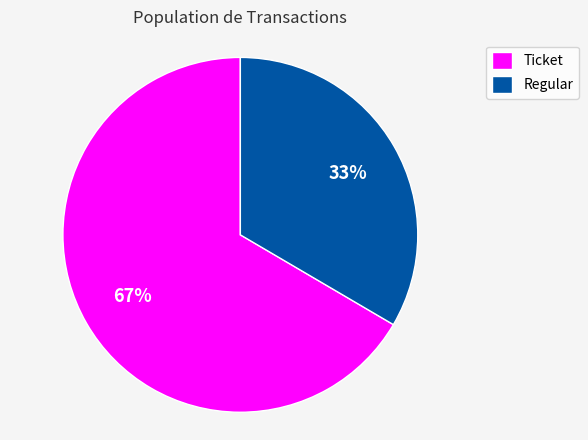

To the nearest percent, what portion does Regular represent?

33%